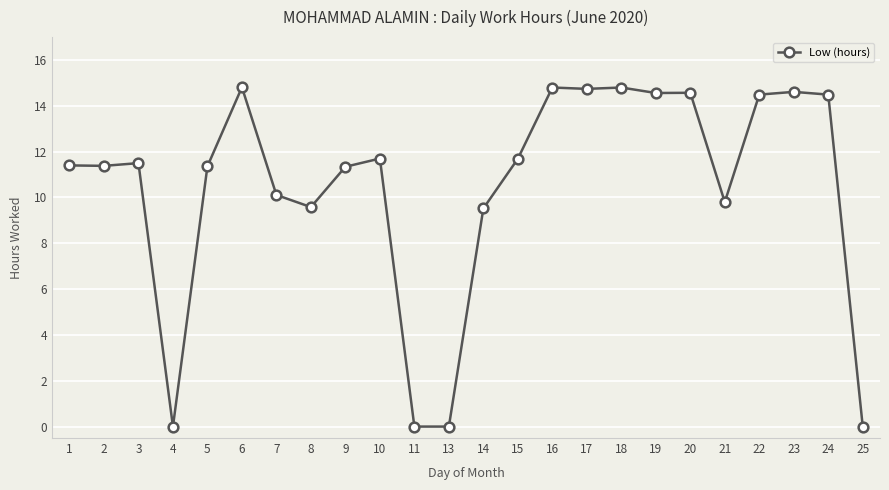

The value at 25 is 0.0. True or false?

True